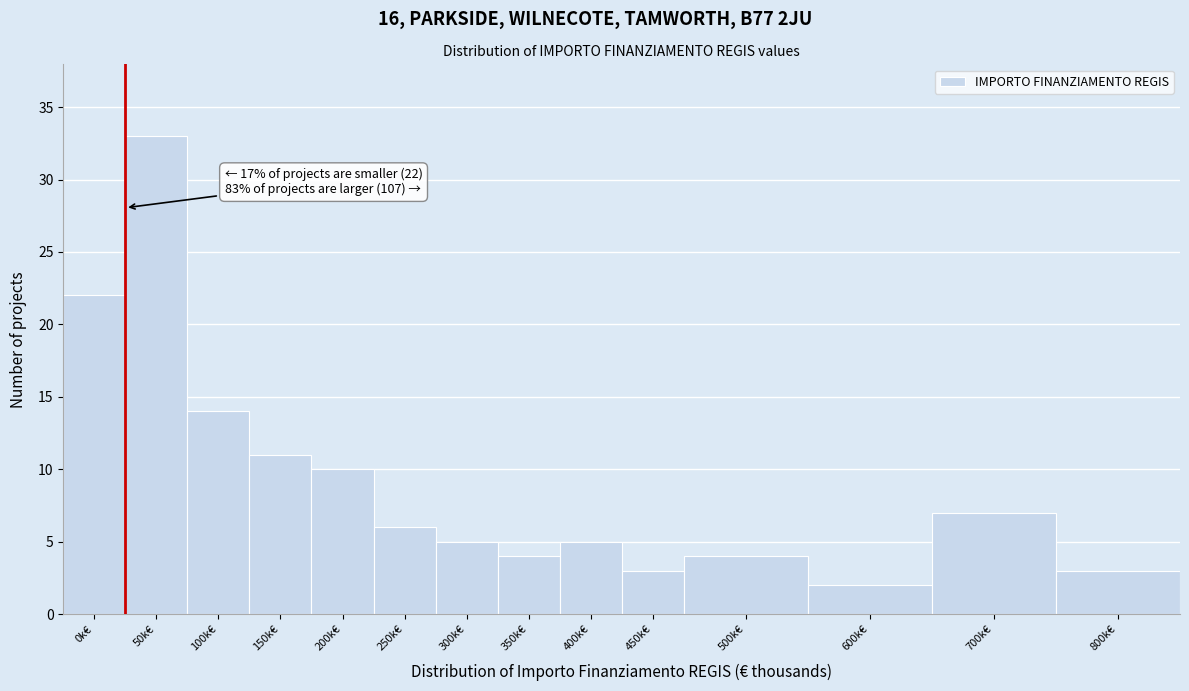

Reading left to right, transcribe all the data shown in this chart.

0k€=22	50k€=33	100k€=14	150k€=11	200k€=10	250k€=6	300k€=5	350k€=4	400k€=5	450k€=3	500k€=4	600k€=2	700k€=7	800k€=3